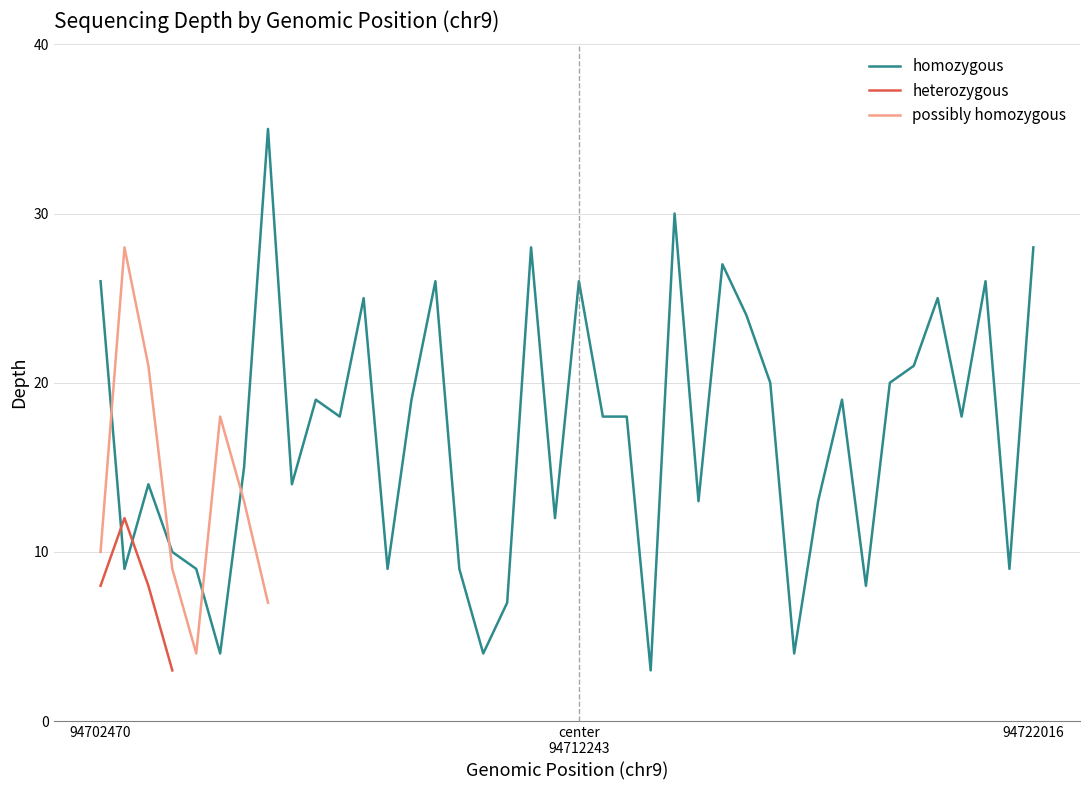

How many lines are shown in the chart?

3